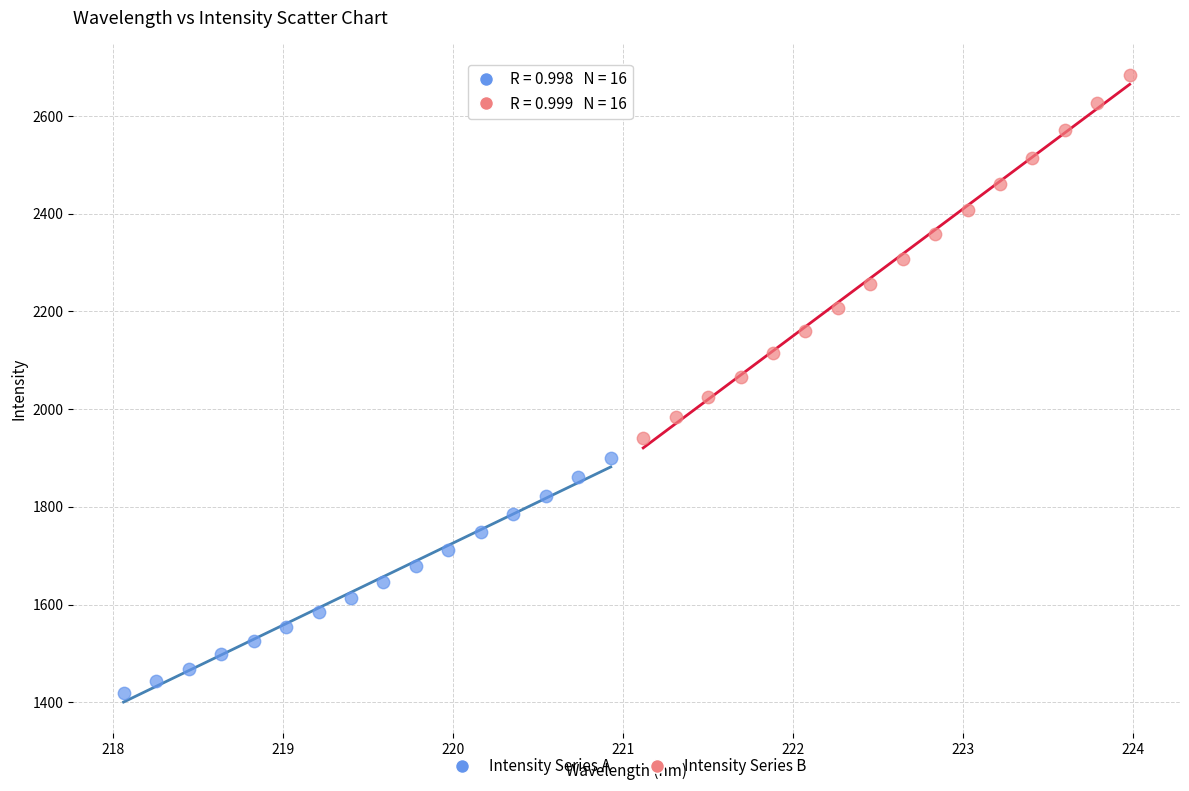

Which series has the widest spread of Y values?

Intensity Series B